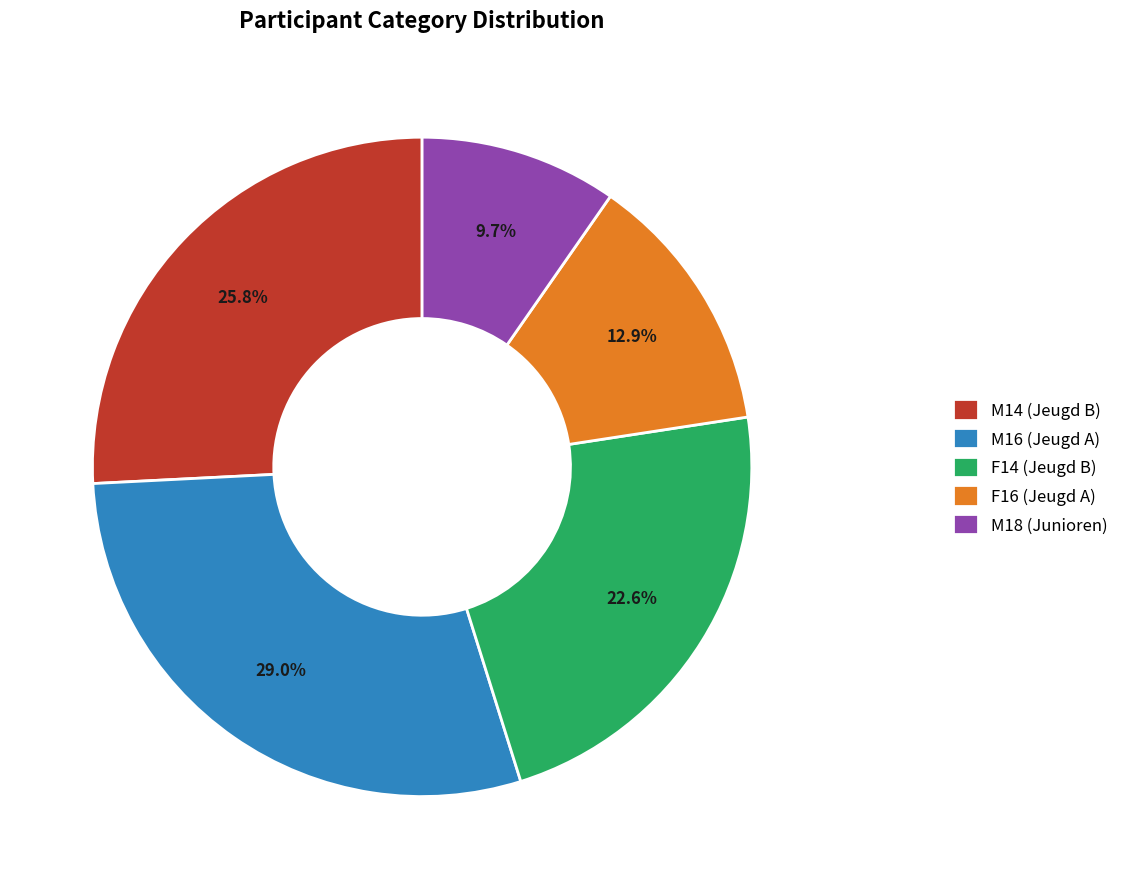

To the nearest percent, what is the difference between the M14 (Jeugd B) and F14 (Jeugd B) slice percentages?

3%